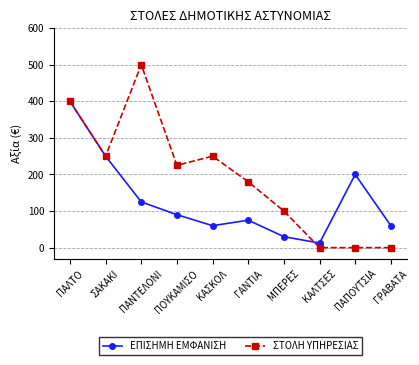

Rank the series at ΚΑΣΚΟΛ from lowest to highest value.

ΕΠΙΣΗΜΗ ΕΜΦΑΝΙΣΗ, ΣΤΟΛΗ ΥΠΗΡΕΣΙΑΣ